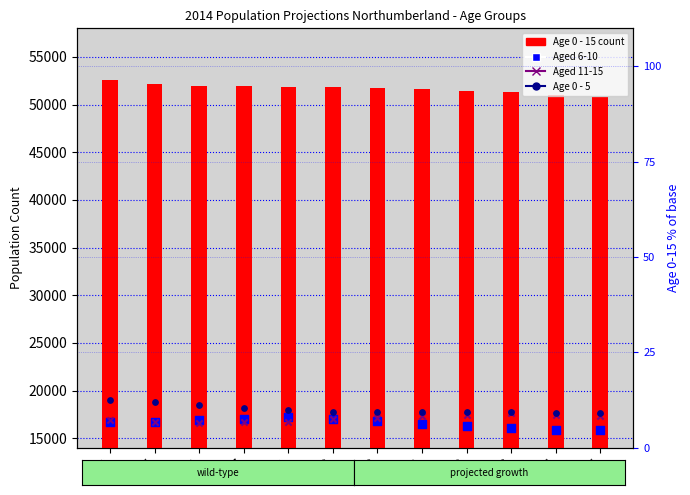

What are all the series names shown in the legend?

Age 0 - 15 count, Aged 6-10, Aged 11-15, Age 0 - 5